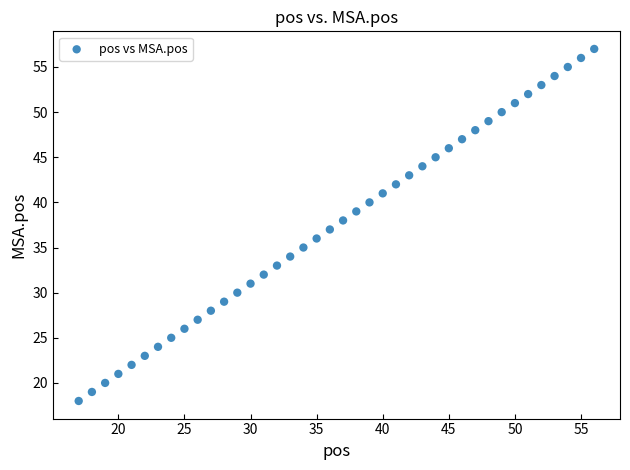

What is the range of Y values (max minus min)?

39